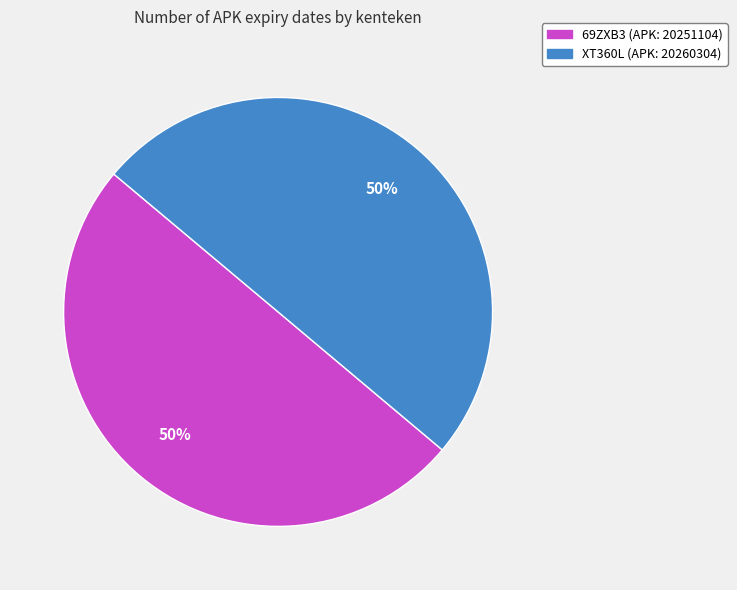

To the nearest percent, what percentage of the pie is 69ZXB3?

50%